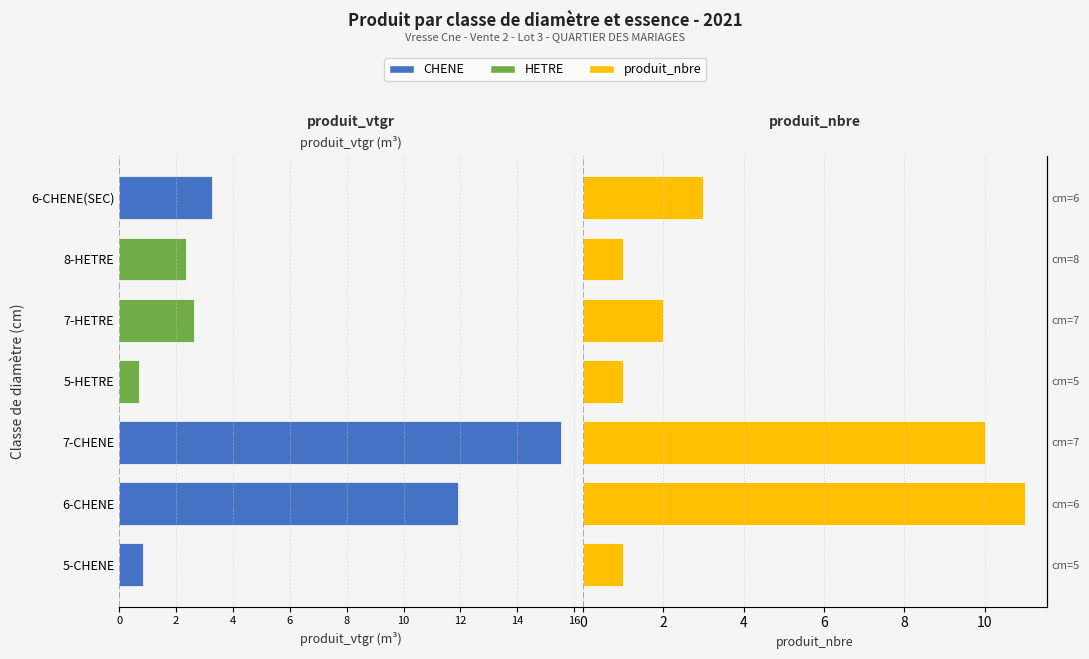

Is the value of produit_vtgr at 6-CHENE(SEC) greater than the value of produit_nbre at 7-CHENE?

No